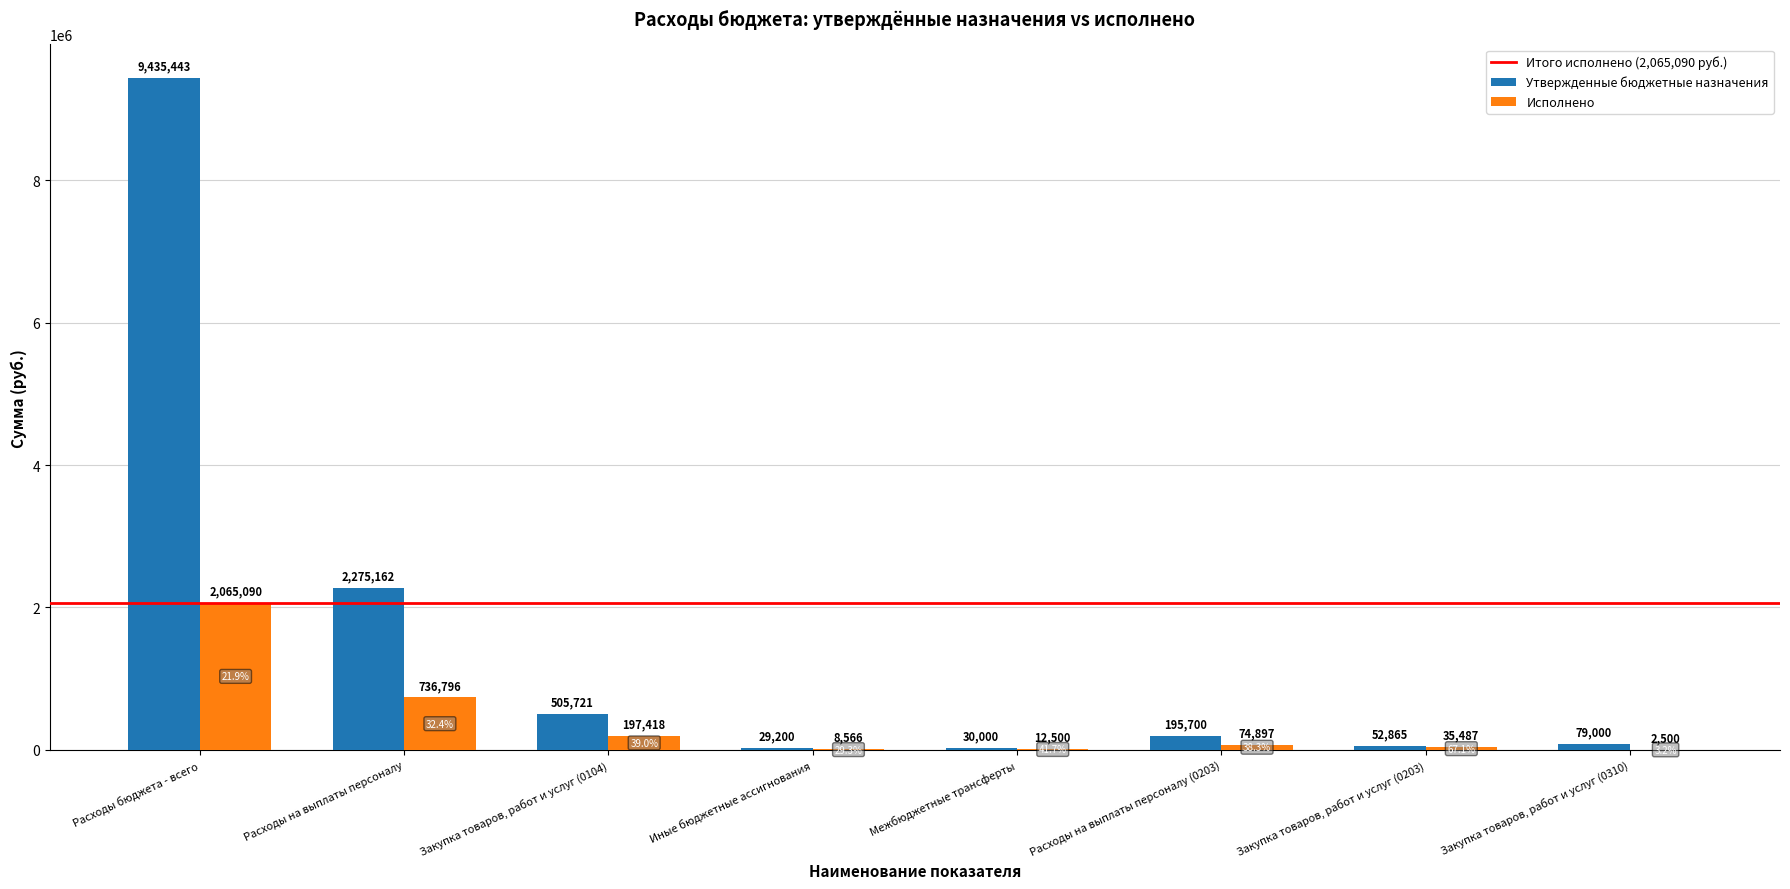

What is the sum of all Исполнено values?

3133254.0